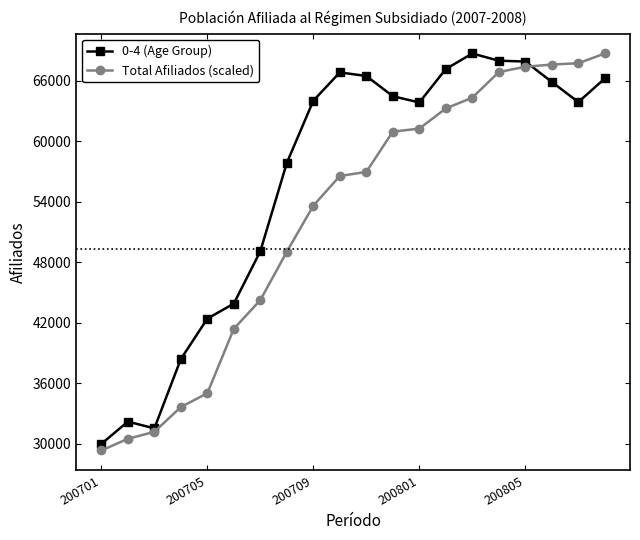

At how many categories does at least one series exceed 41472?

16